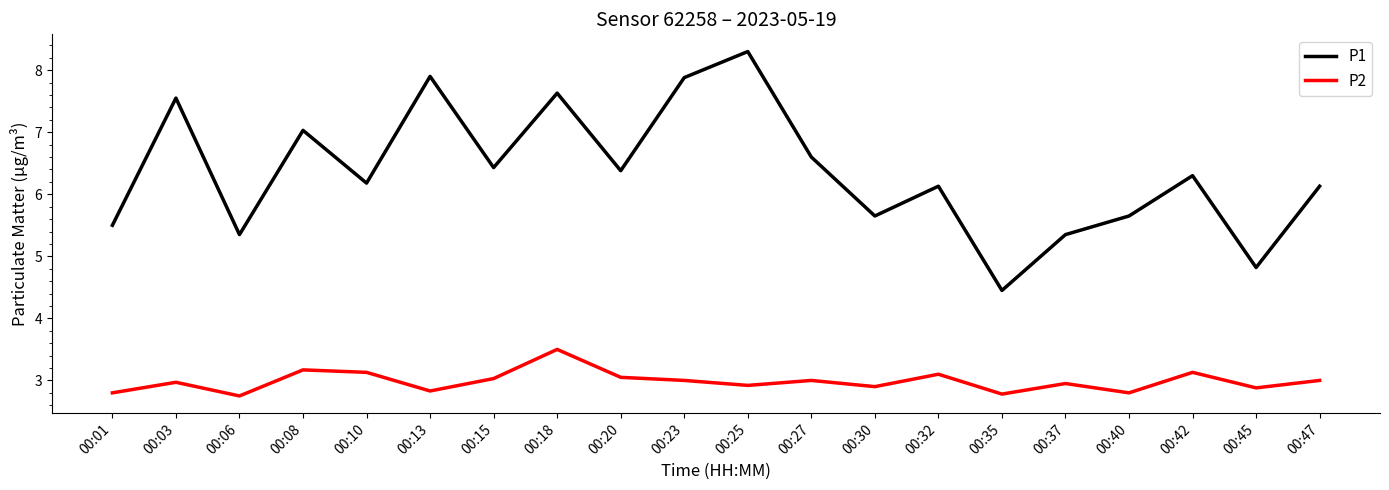

The value of P1 at 00:23 is 14.1. True or false?

False